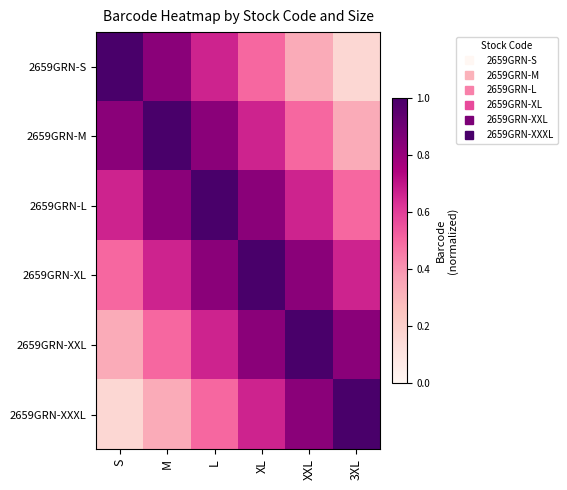

At which category is the sum across all series the highest?

L